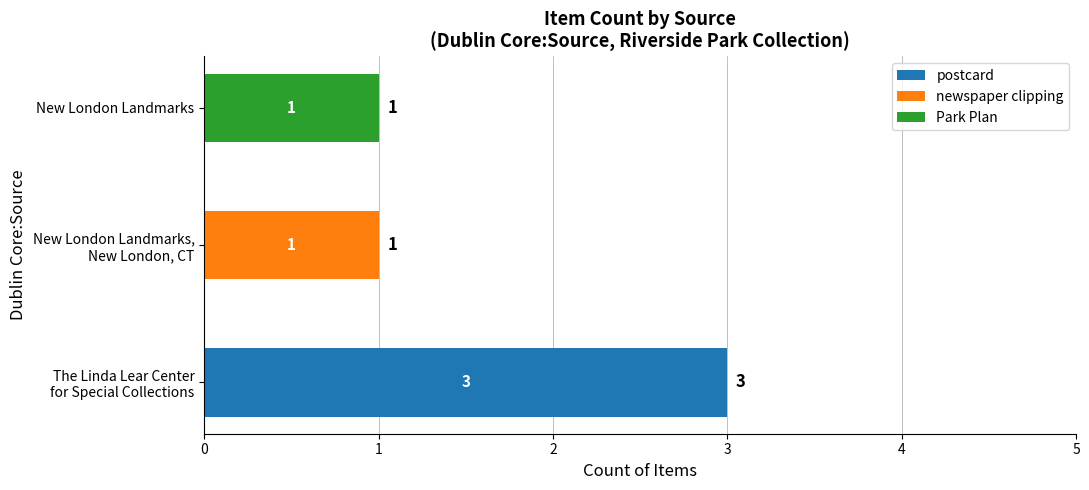

What is the sum of all postcard values?

3